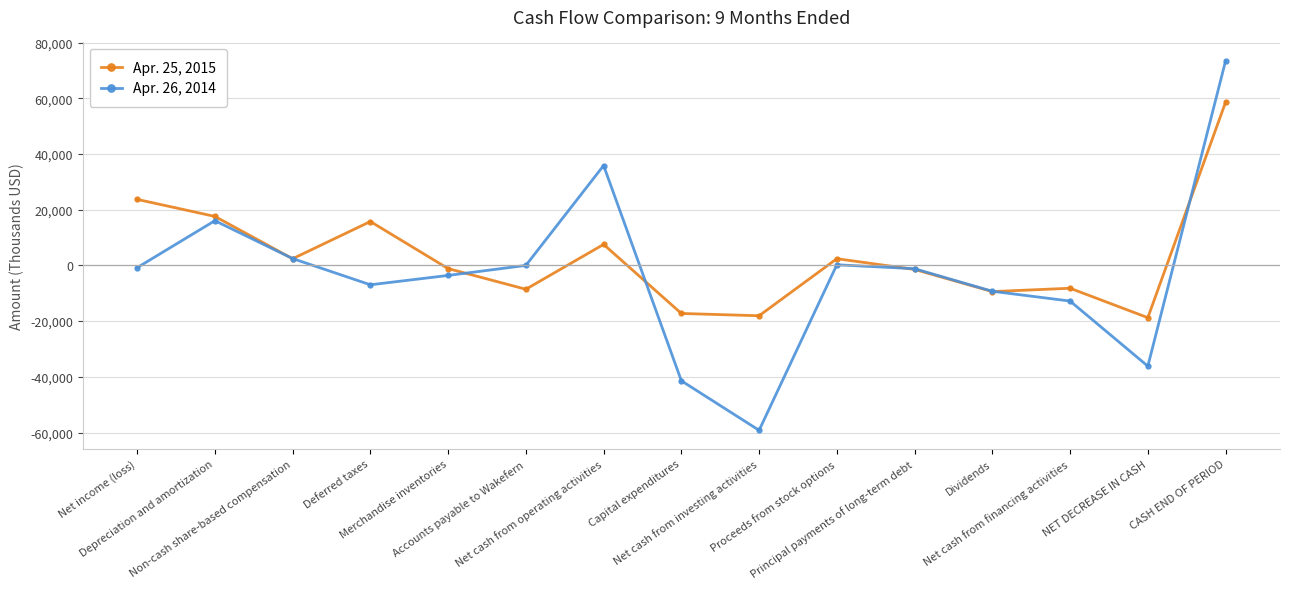

The Apr. 25, 2015 series shows -18773 at NET DECREASE IN CASH. True or false?

True